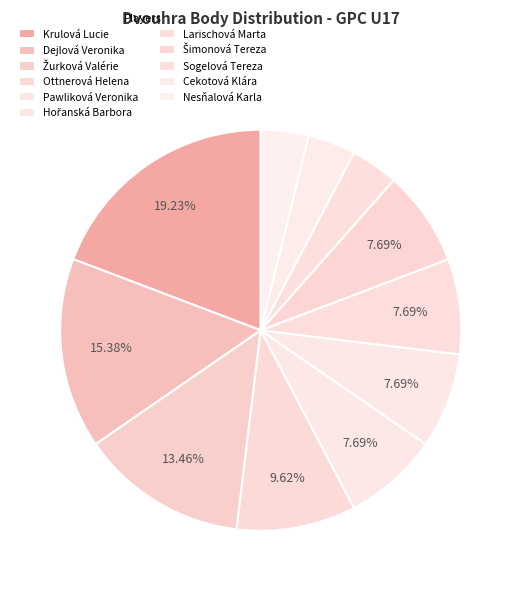

To the nearest percent, what portion does Dejlová Veronika represent?

15%